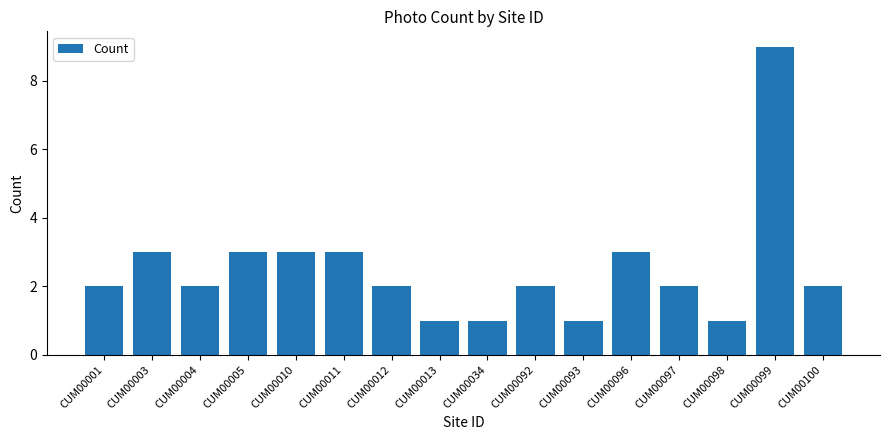

What is the value of the 7th bar from the left?

2